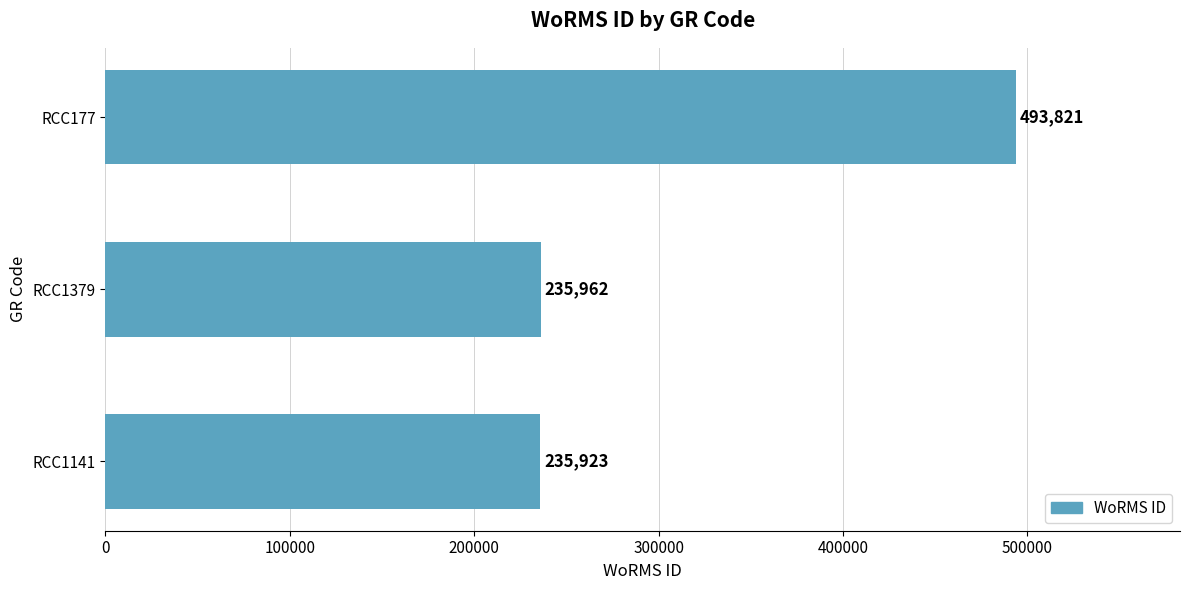

Which category has the highest value across all series?

RCC177